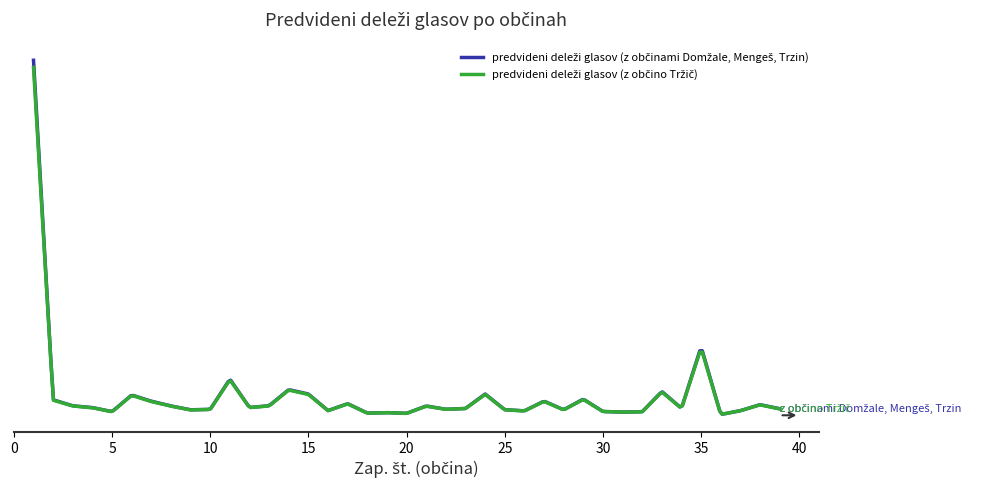

Does the chart have visible grid lines?

No